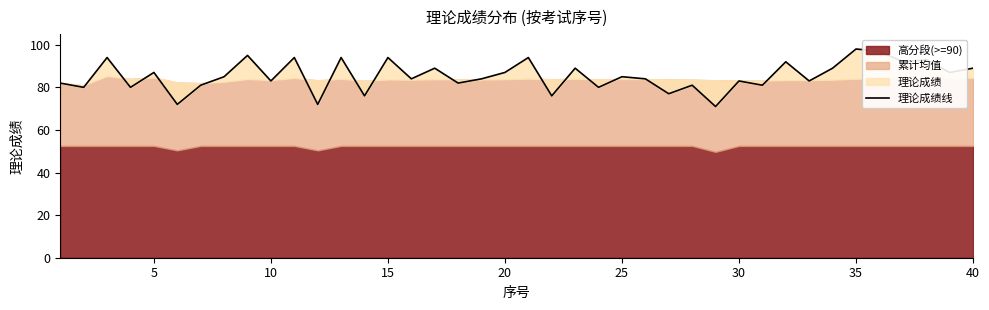

What is the value of the 29th point from the left?

71